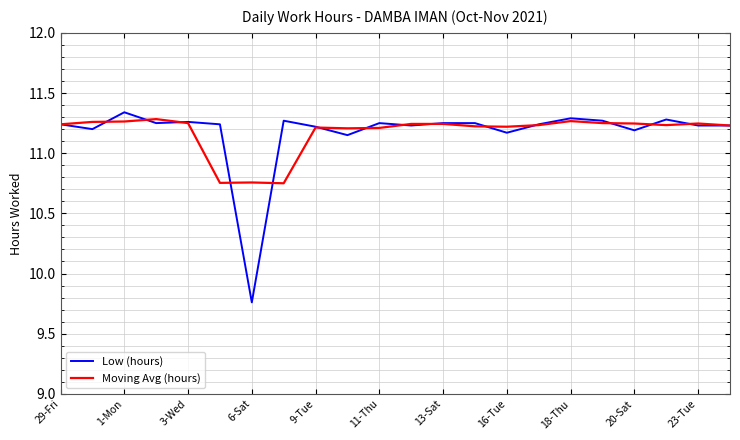

What is the value of the Moving Avg (hours) point at the 4th from the left?

11.3